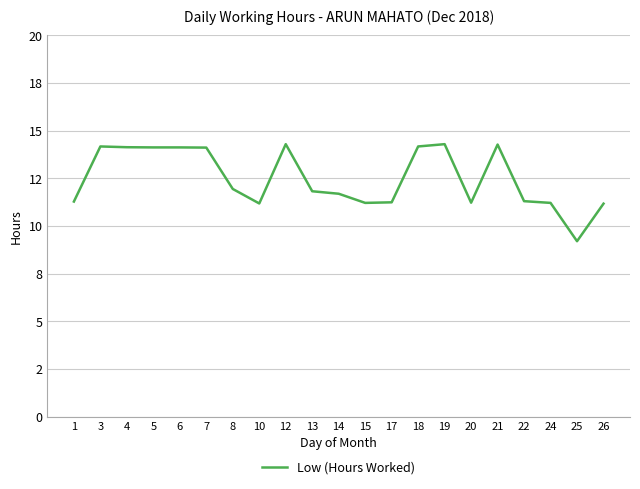

Is this an area chart (filled region under the line)?

No